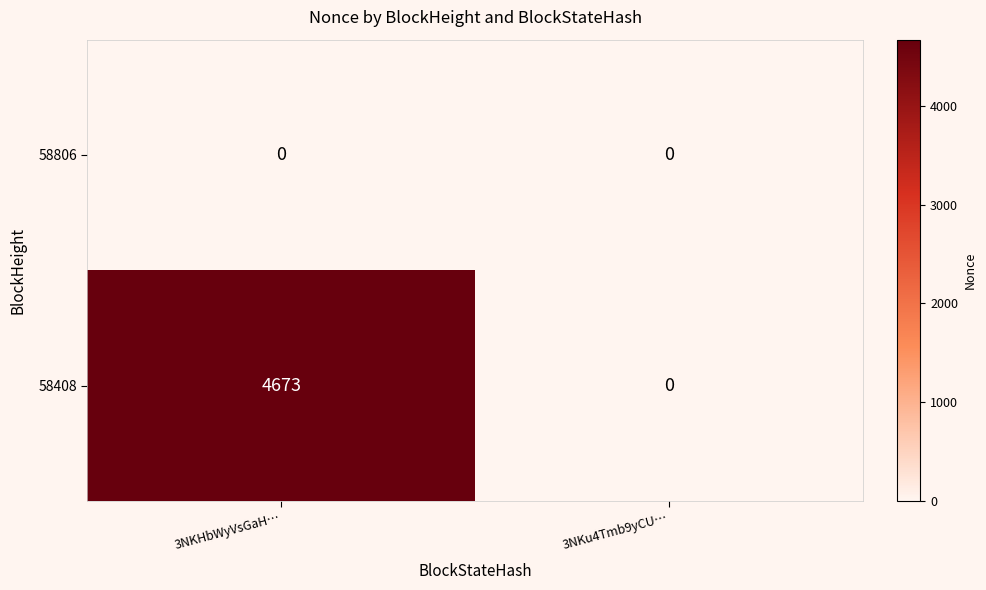

How many positive values does the 58408 series have?

1